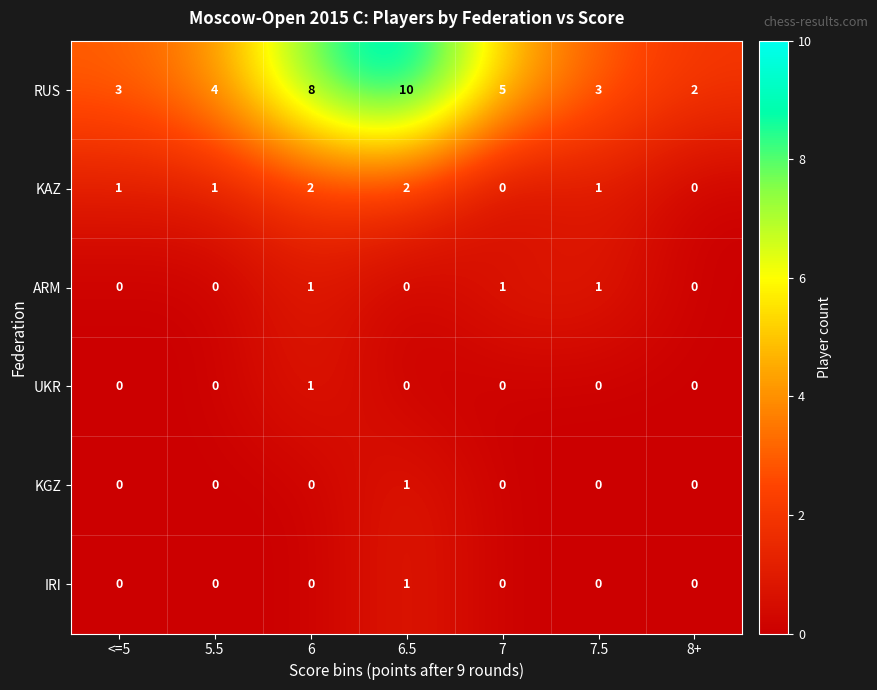

At how many categories does at least one series exceed 1?

7